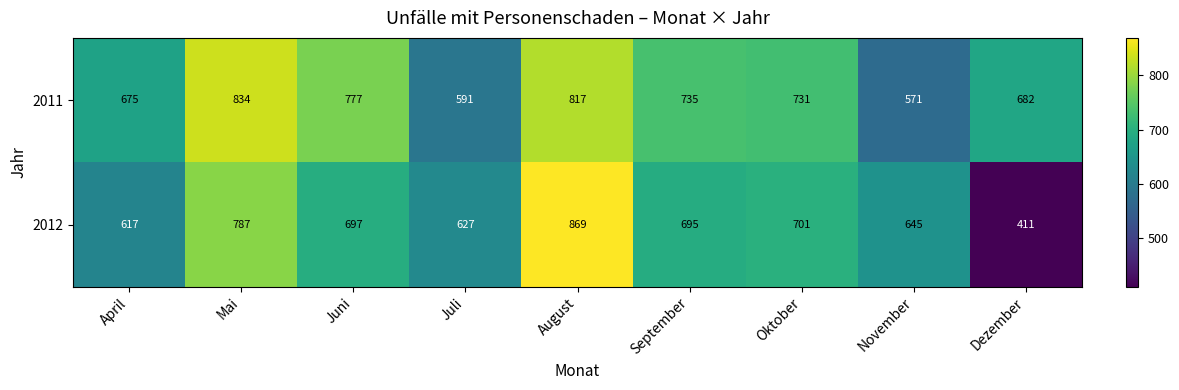

Reading right to left, transcribe all the data shown in this chart.

2011: 682	571	731	735	817	591	777	834	675
2012: 411	645	701	695	869	627	697	787	617